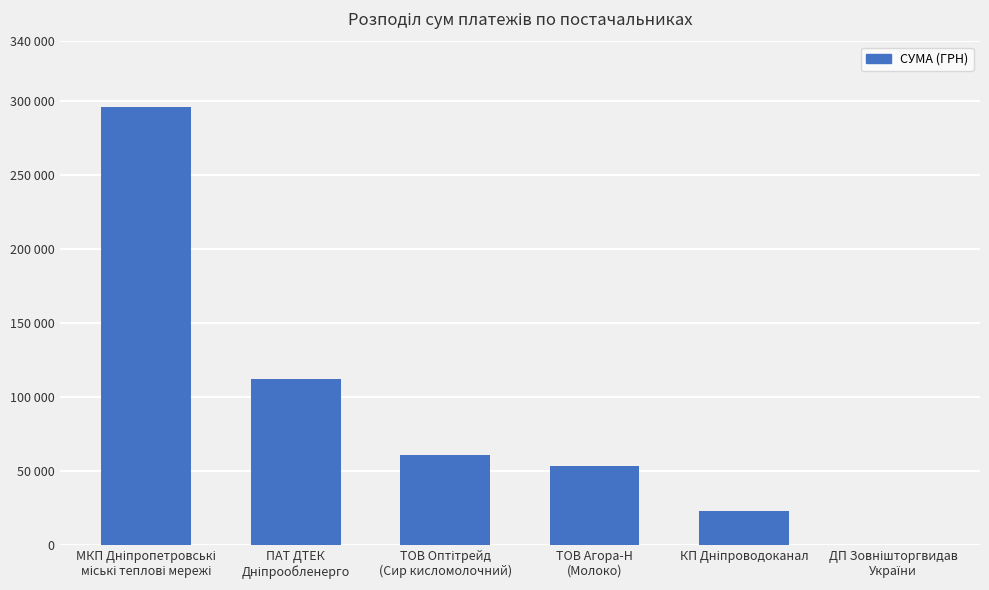

What is the average value?

90743.6